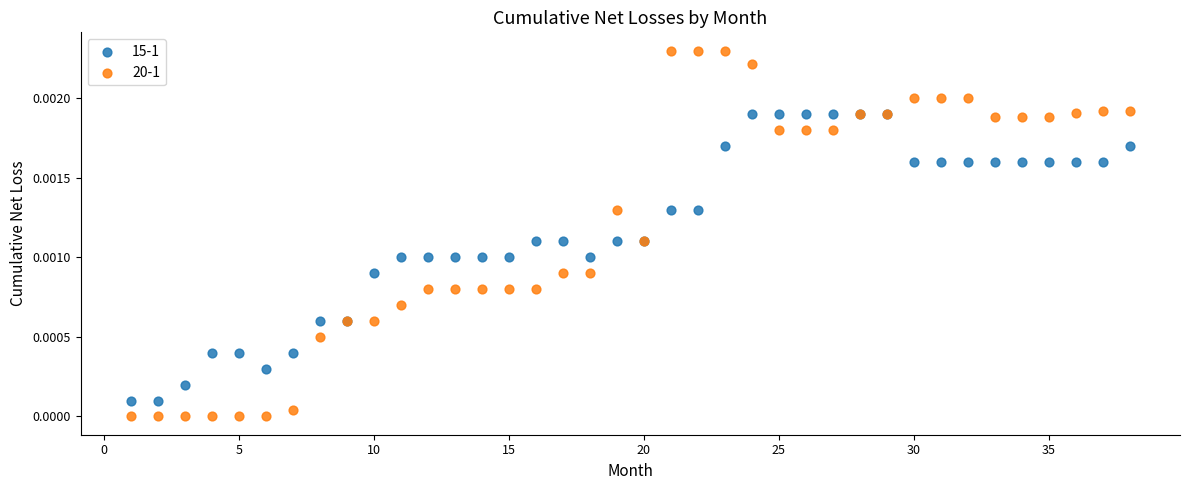

What are all the series names shown in the legend?

15-1, 20-1